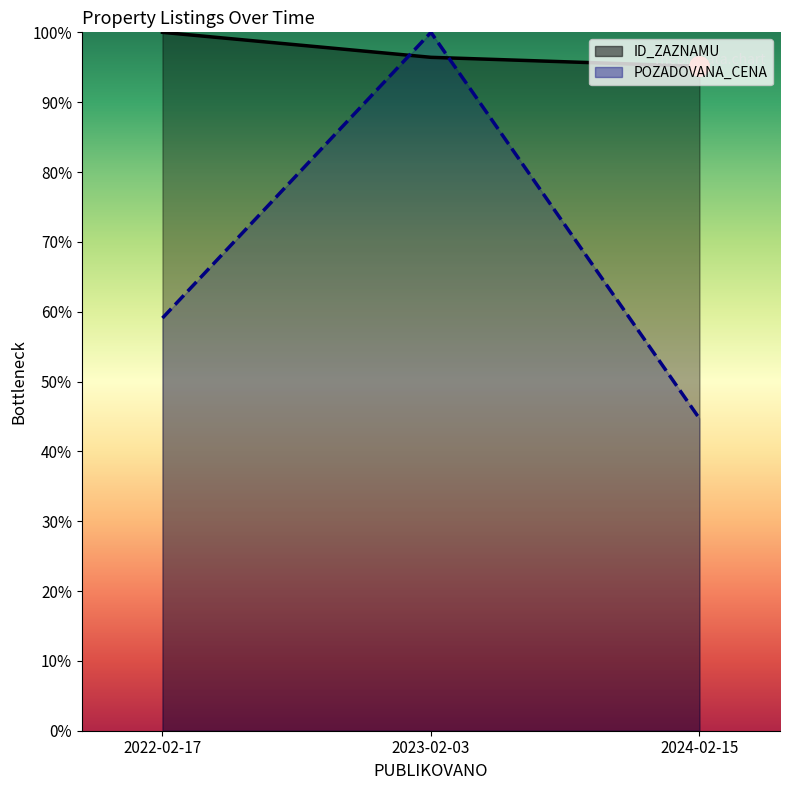

What are all the series names shown in the legend?

ID_ZAZNAMU, POZADOVANA_CENA